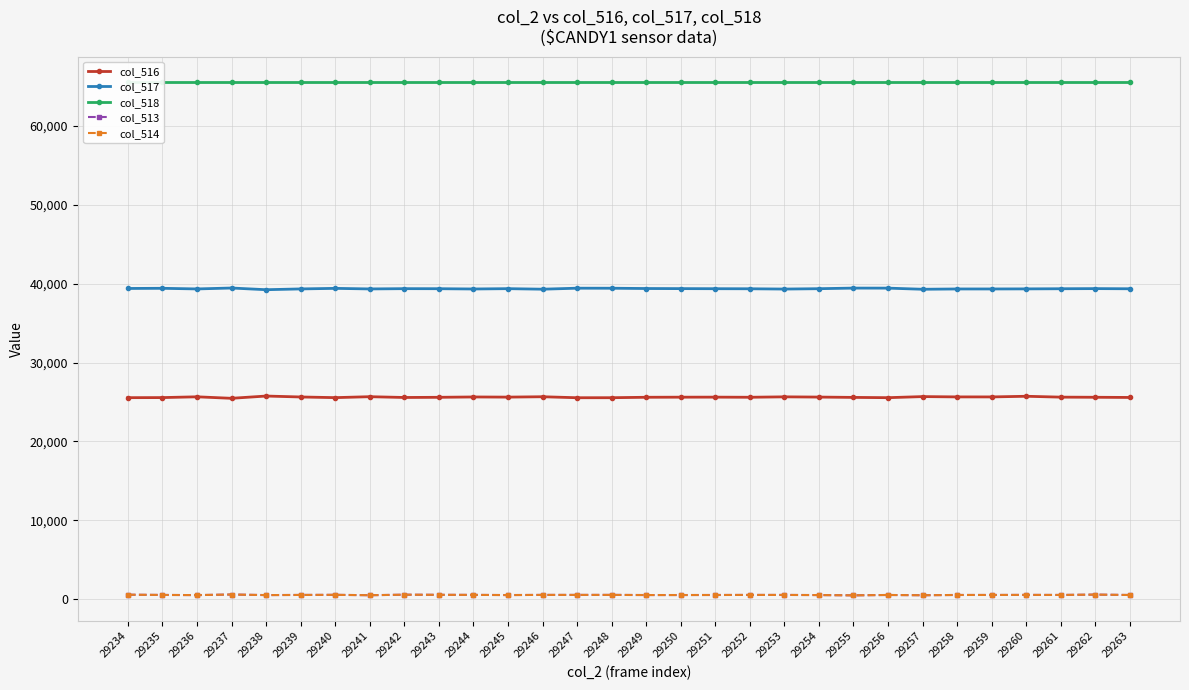

True or false: col_518 and col_514 intersect in this chart.

False